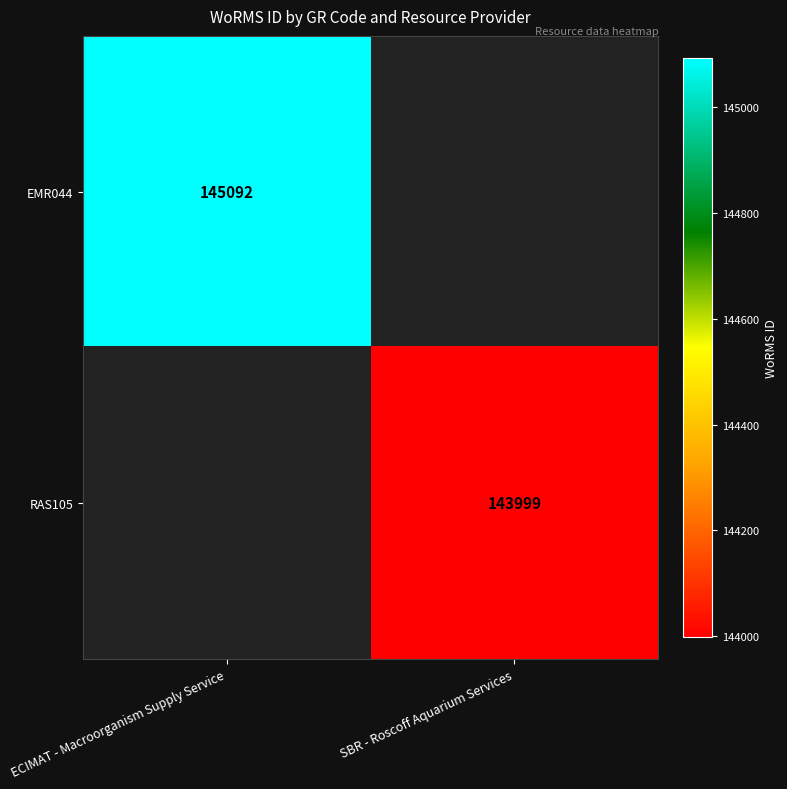

How many distinct data groups are displayed?

2